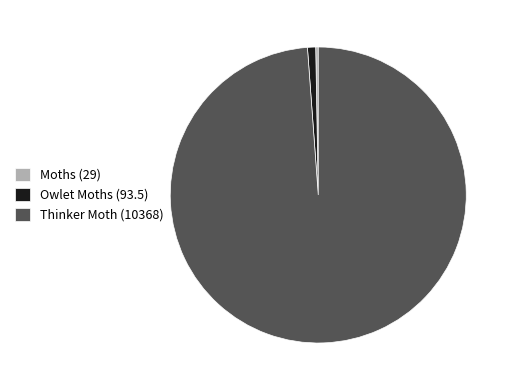

Does Thinker Moth (10368) represent more than half of the total?

Yes